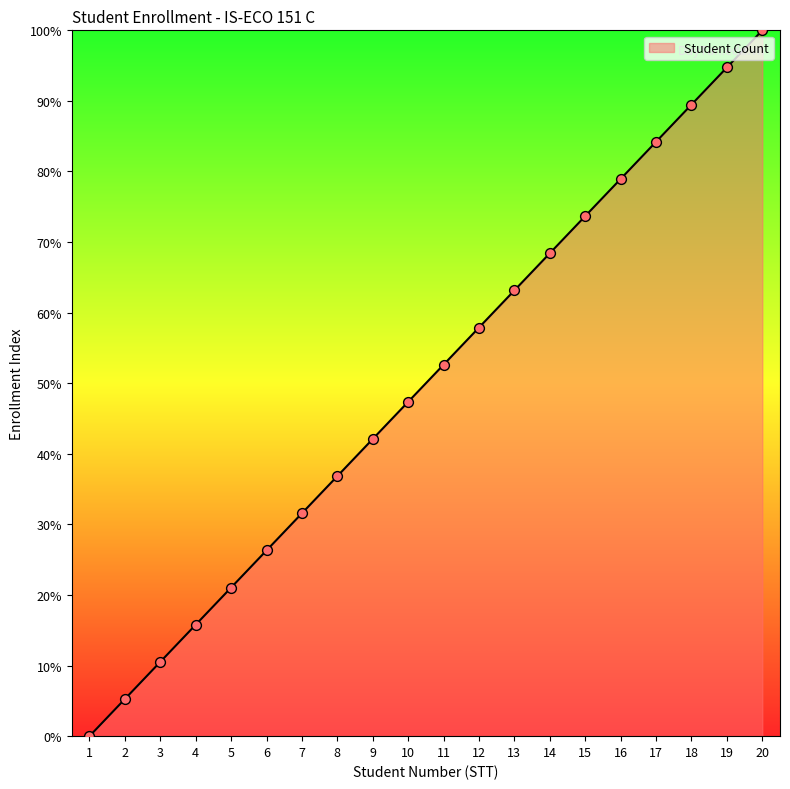

Which has a higher value, 20 or 13?

20